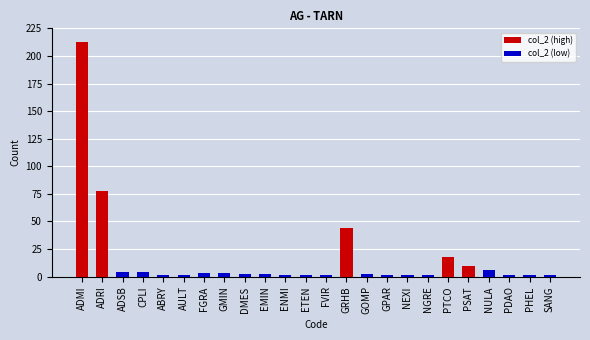

At which label is col_2 (high) closest to 106?

ADRI